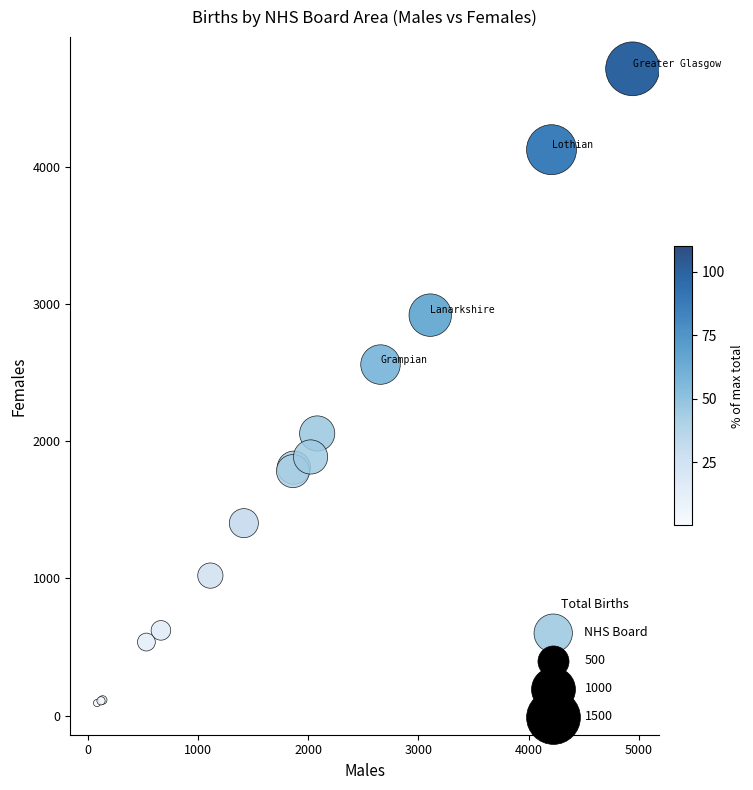

What Y value in the scatter plot is closest to 2402?

2558